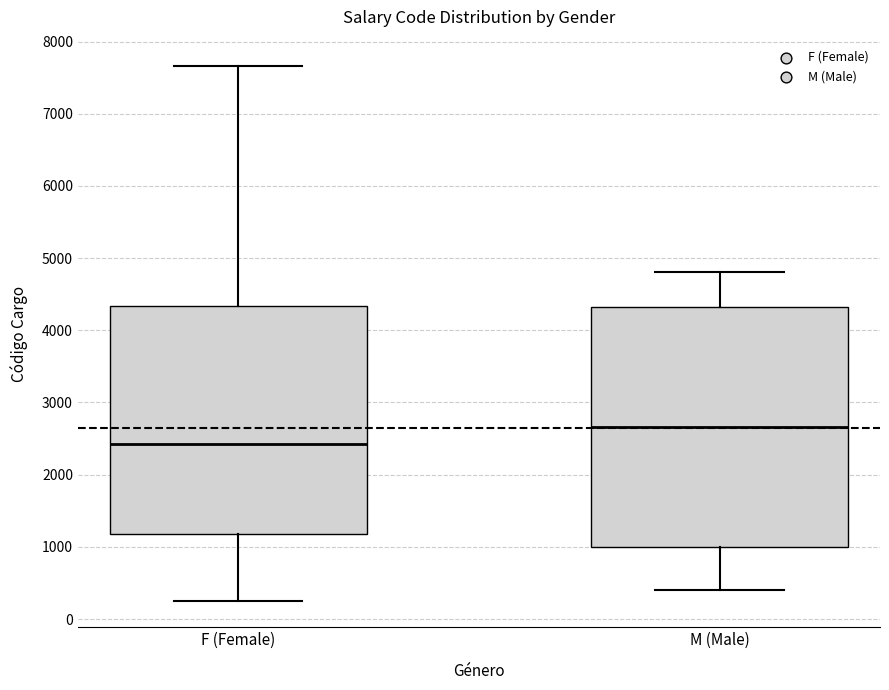

Where does the median line of the box for F (Female) sit on the y-axis? The values are not printed on the chart, so give them approximately, as read against the axis.

2400